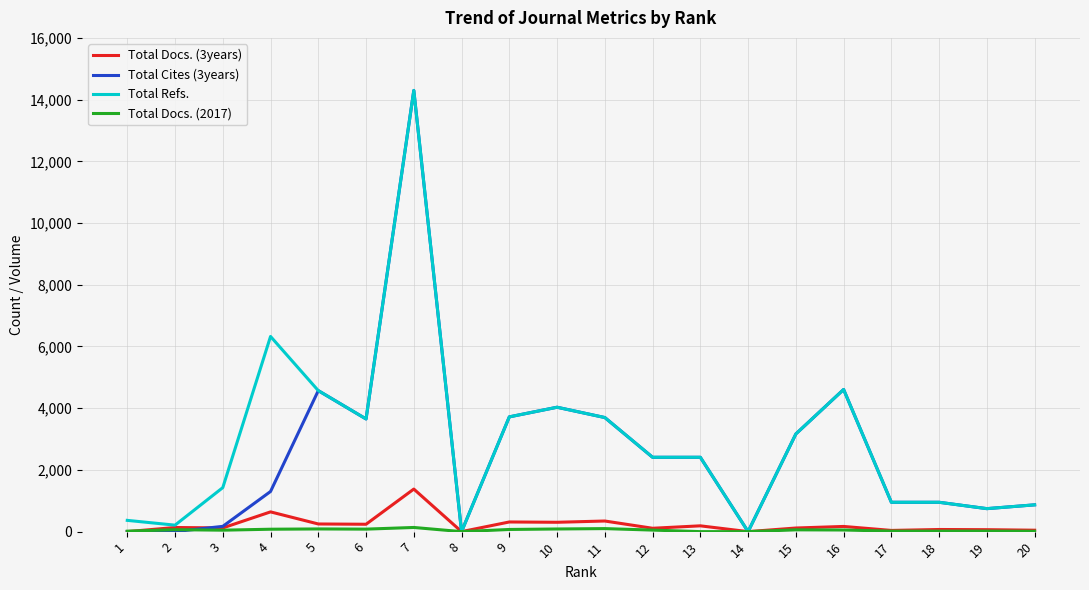

The Total Refs. series shows 2409 at 13. True or false?

True